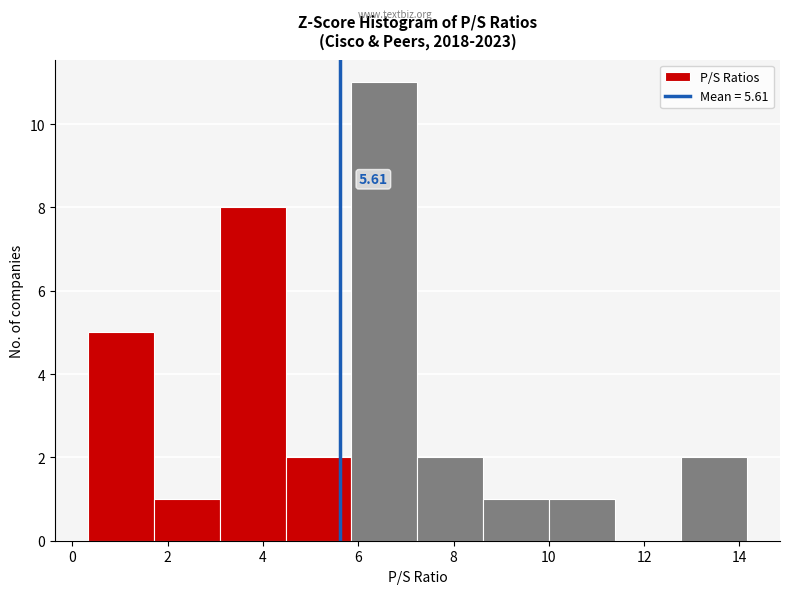

Over which range of the x-axis is the bar tallest?

5.8 to 7.2